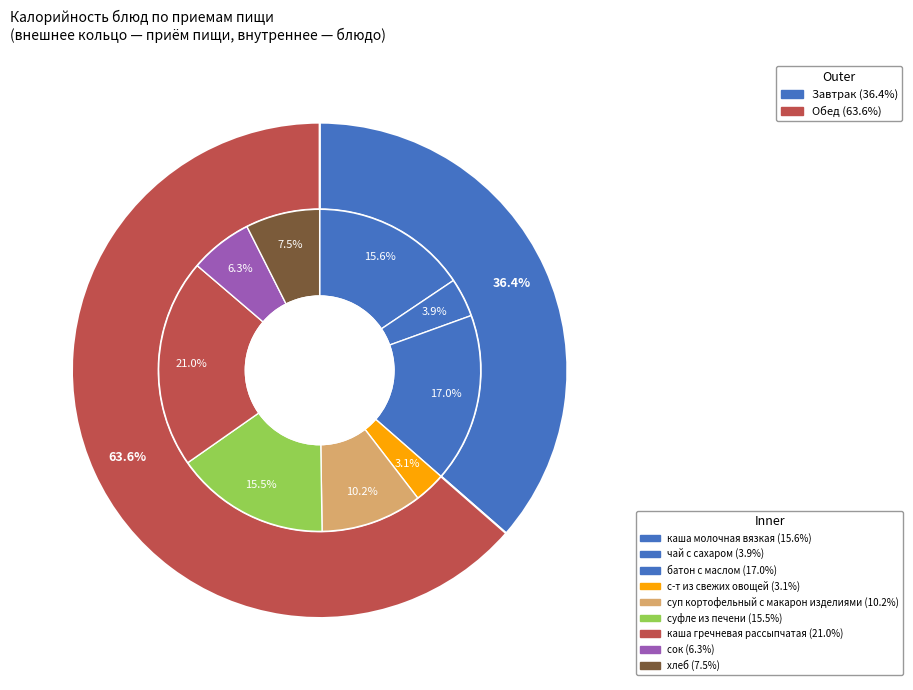

Between с-т из свежих овощей and каша гречневая рассыпчатая, which is larger?

каша гречневая рассыпчатая